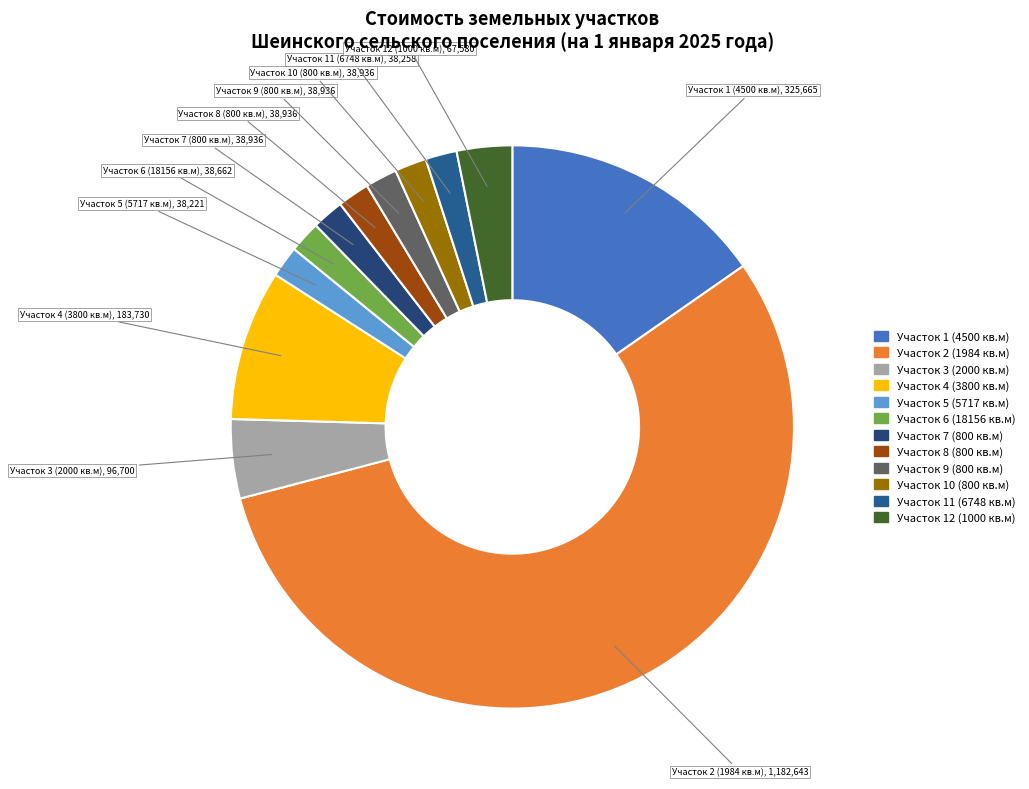

Which slice represents more than half of the pie?

Участок 2 (1984 кв.м)